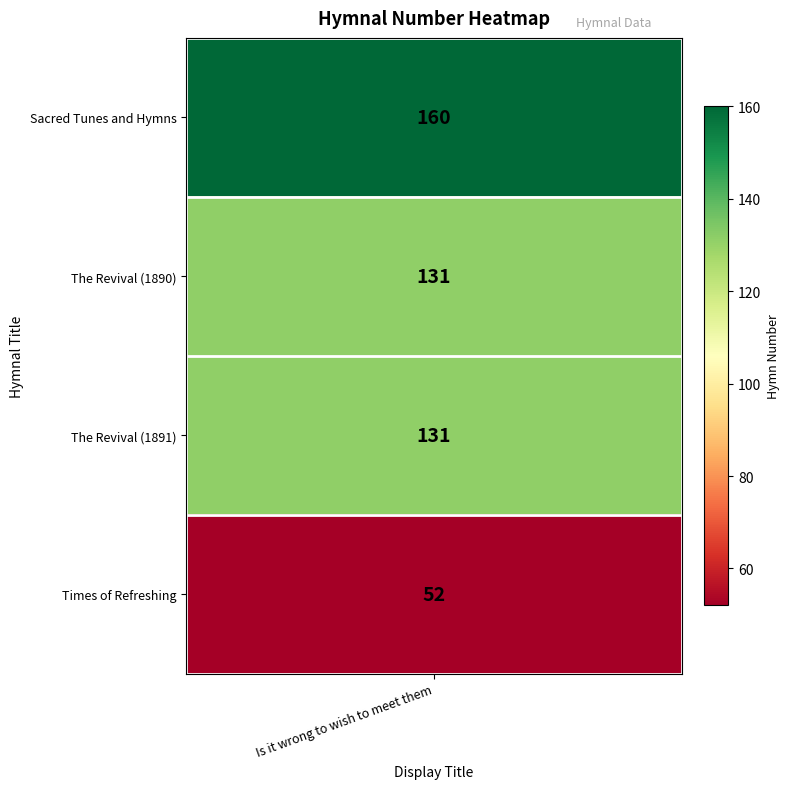

The value at 1 is 52. True or false?

False